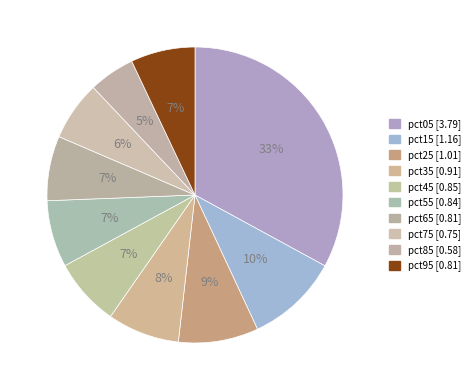

Combined, do pct85 and pct55 account for over 50%?

No